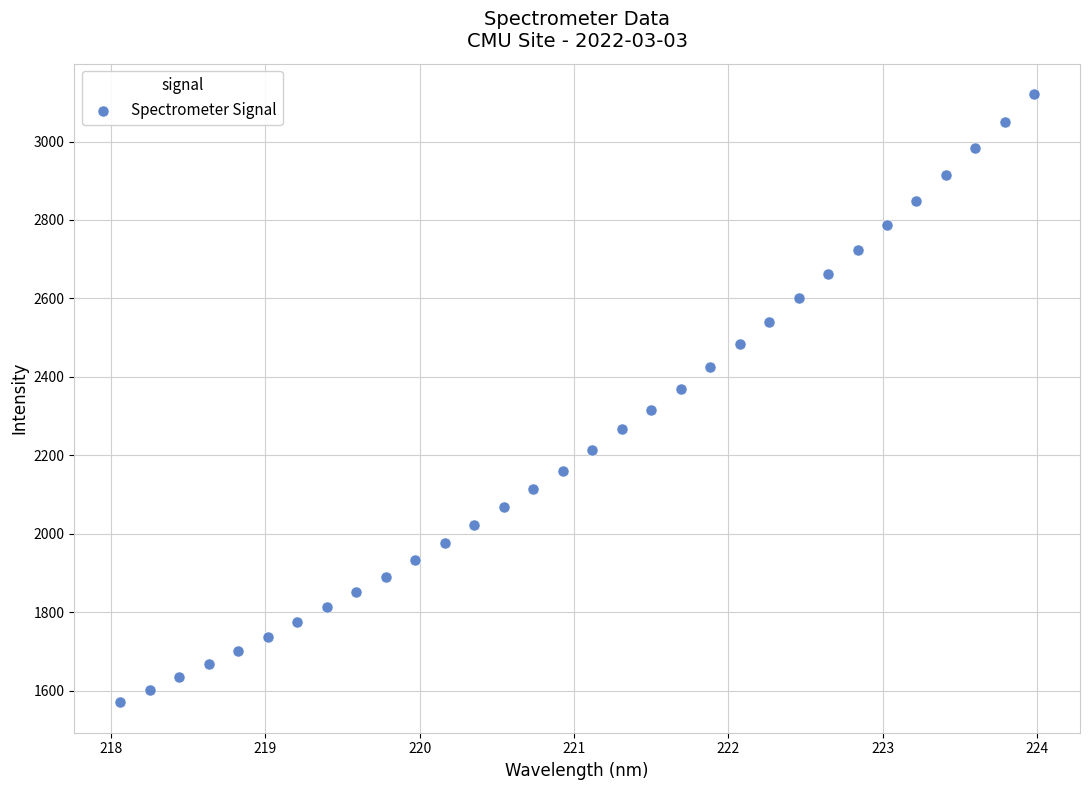

What is the range of Y values (max minus min)?

1550.6